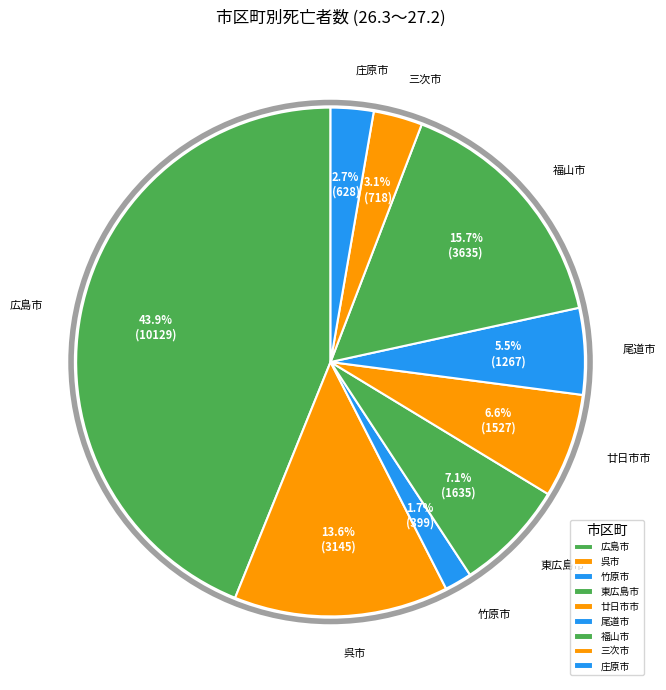

Count the number of slices in the pie.

9